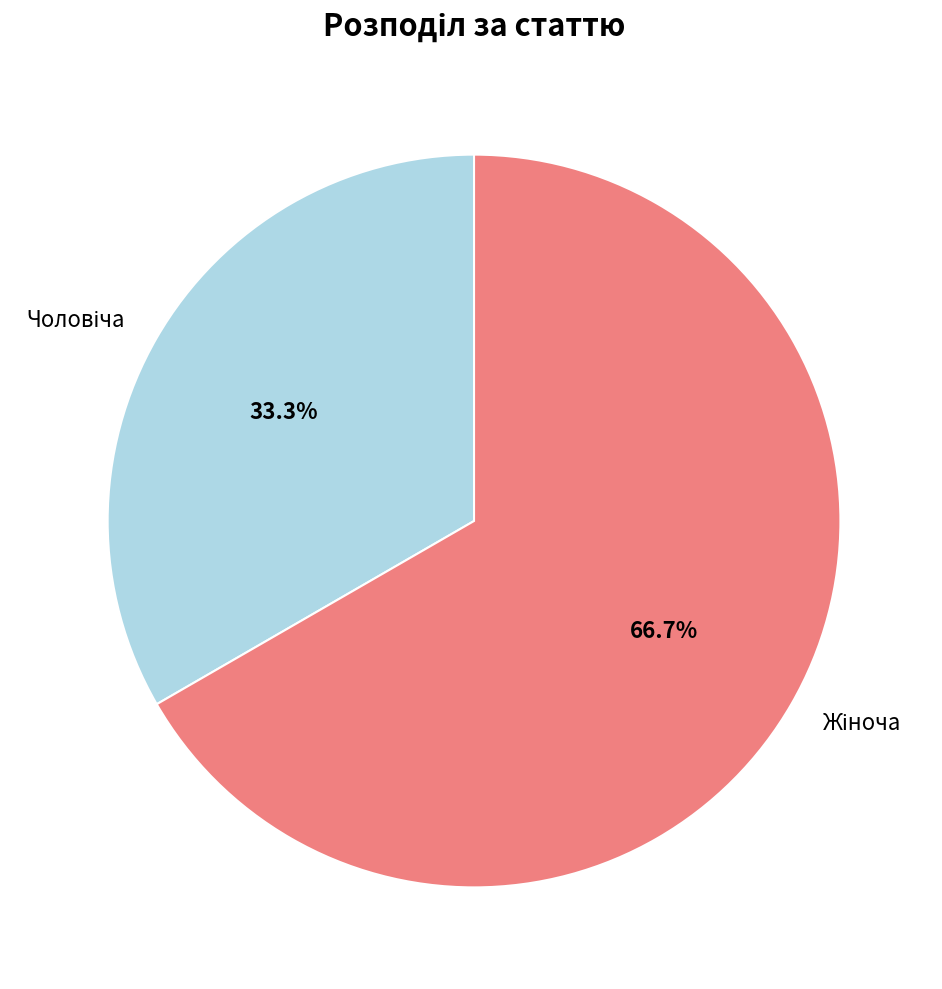

Is there a majority slice in this chart?

Yes